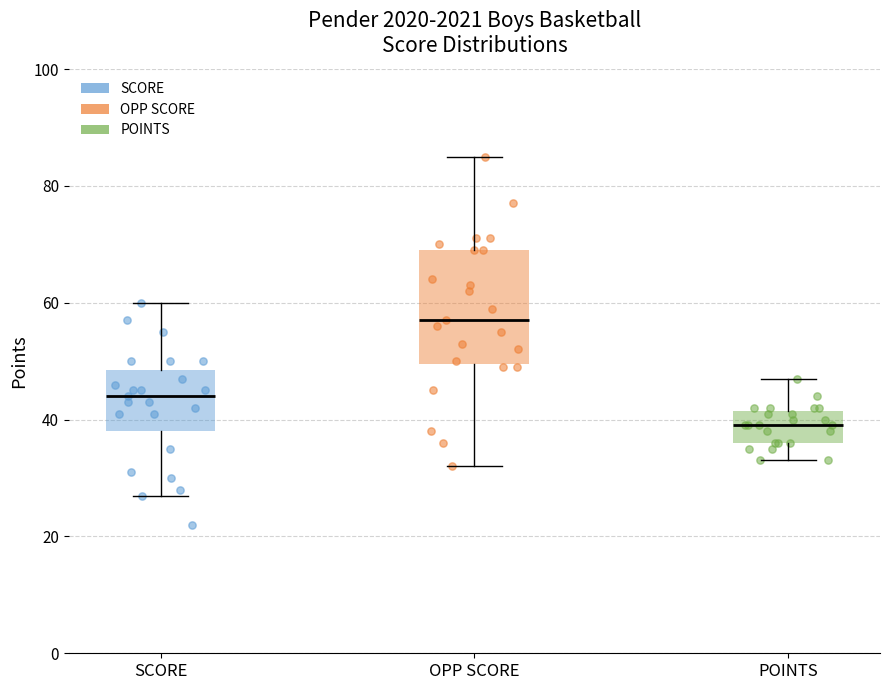

Where does the median line of the box for SCORE sit on the y-axis? The values are not printed on the chart, so give them approximately, as read against the axis.

44